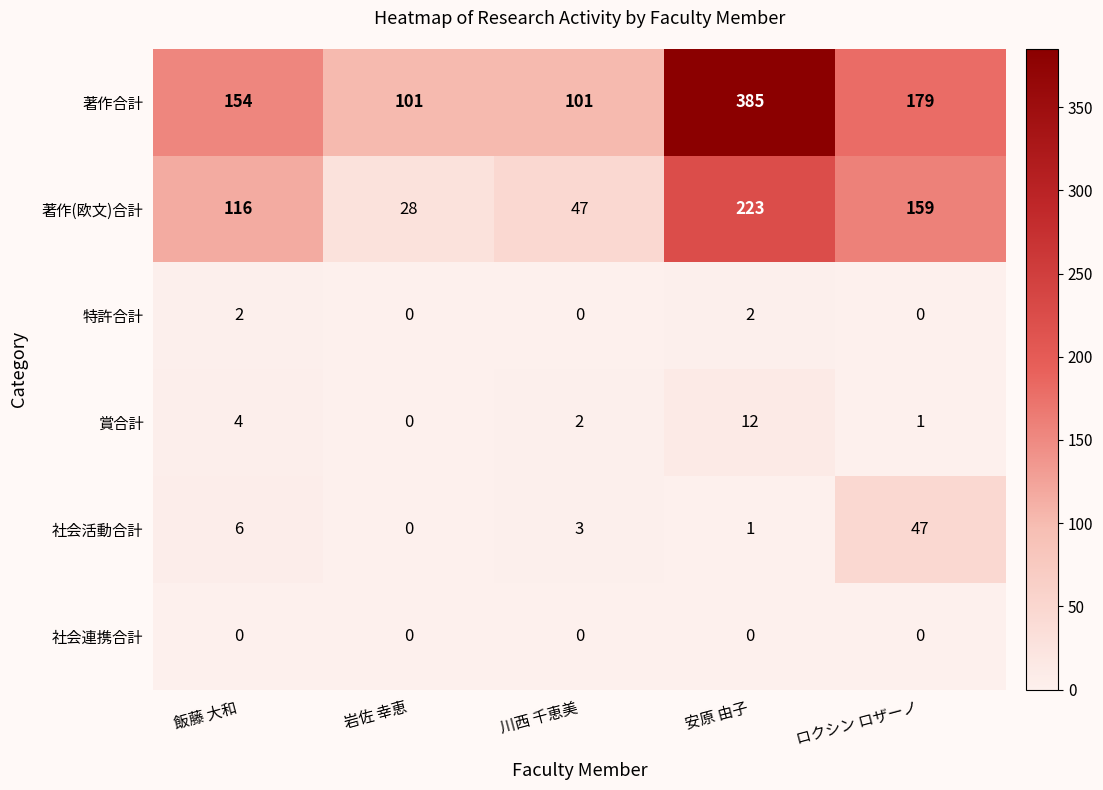

How many categories are shown in the chart?

5